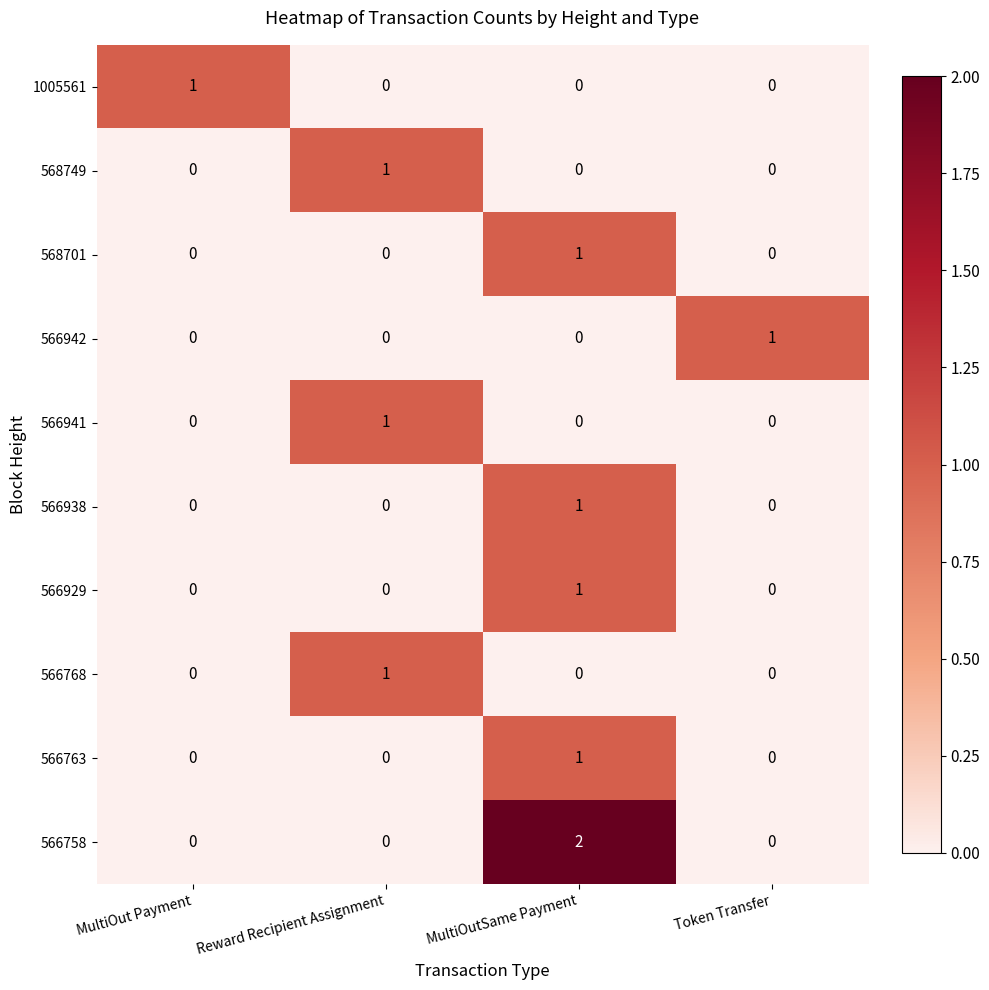

Is the value of 568701 at MultiOutSame Payment greater than the value of 1005561 at Token Transfer?

Yes